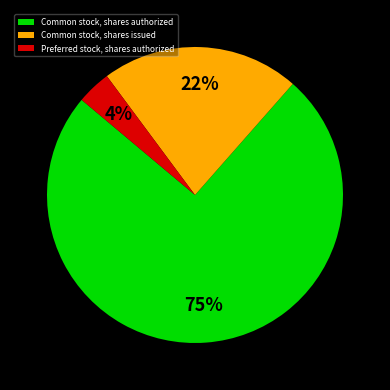

True or false: Preferred stock, shares authorized accounts for 4% of the total.

True